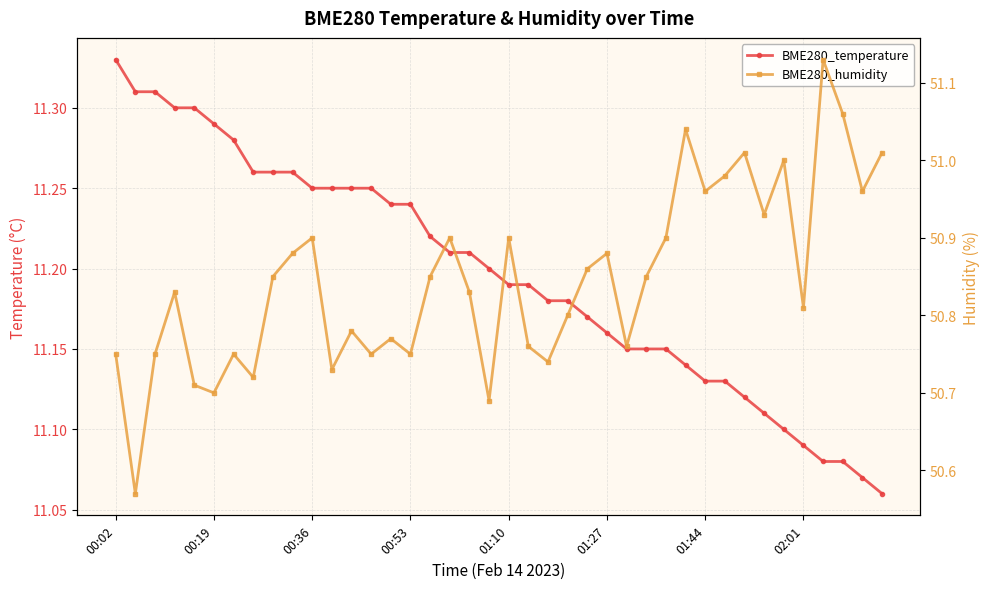

What is the difference between the second highest and minimum values in the BME280_humidity series?

0.5